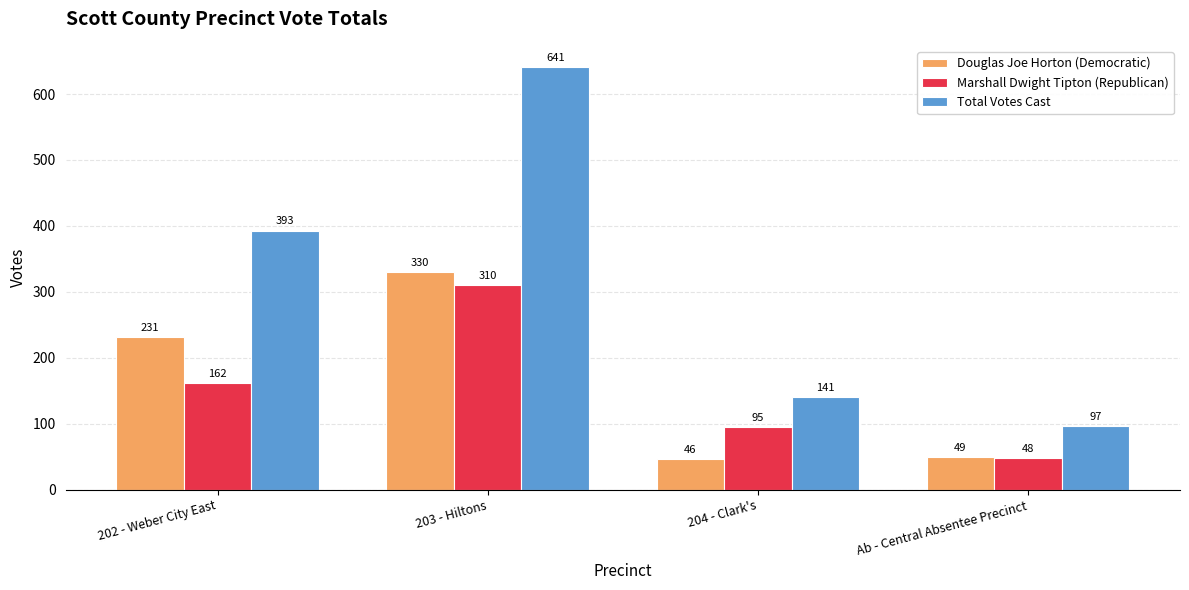

At which label is Total Votes Cast closest to 369?

202 - Weber City East